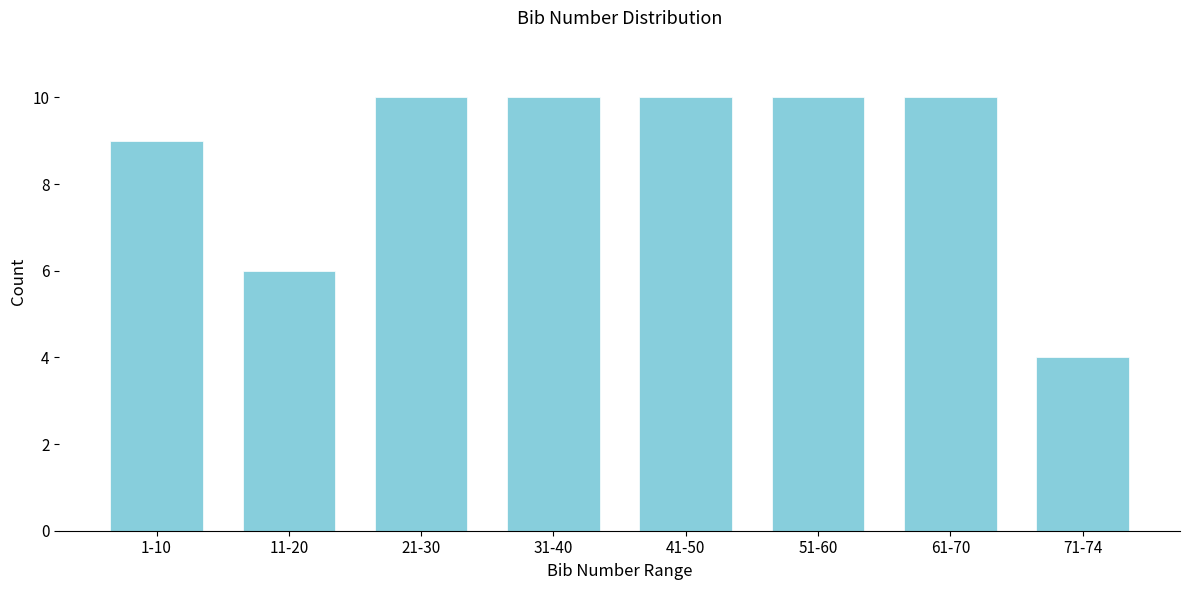

Reading left to right, transcribe all the data shown in this chart.

1-10=9	11-20=6	21-30=10	31-40=10	41-50=10	51-60=10	61-70=10	71-74=4